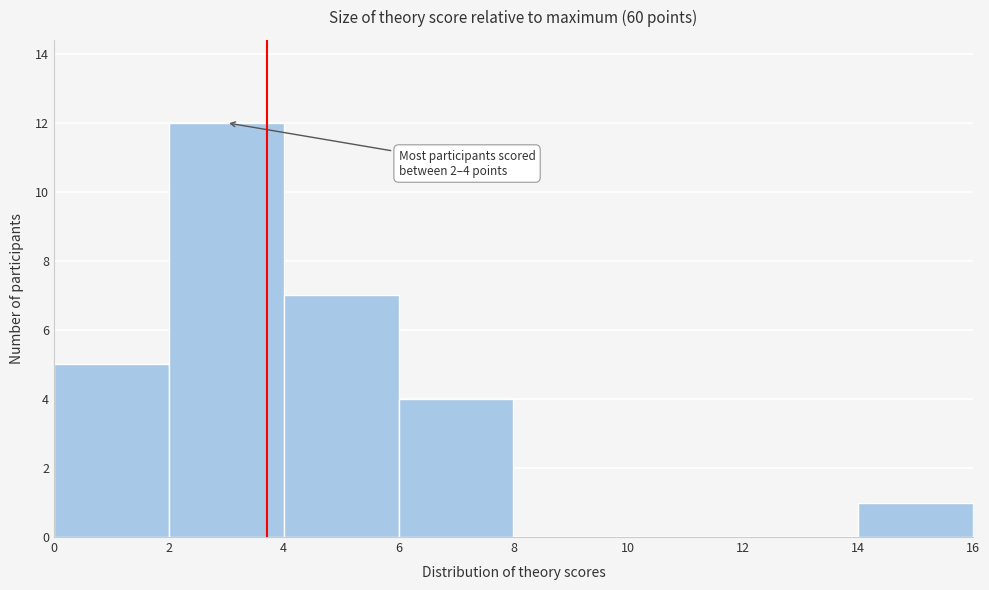

Which range on the x-axis has the tallest bar?

2 to 4